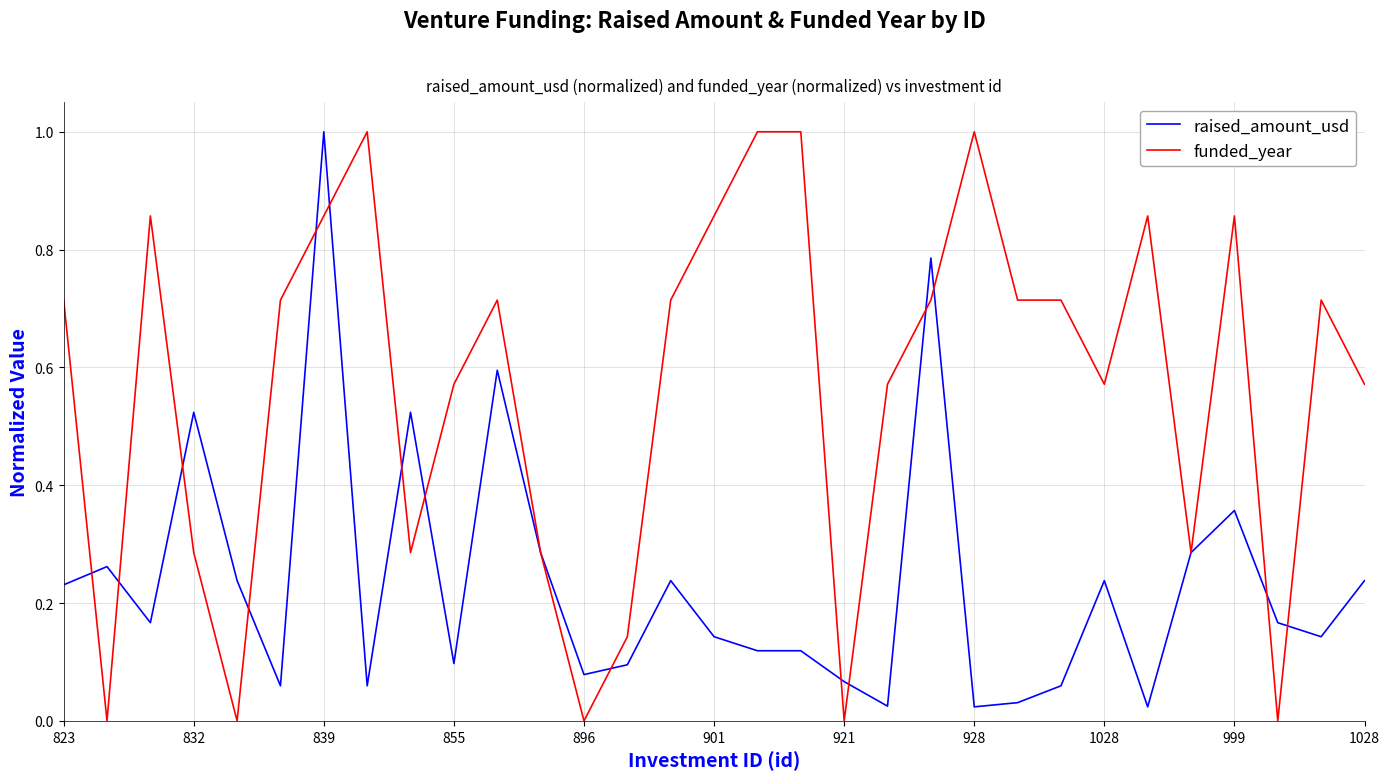

Which series has the largest range (max minus min)?

funded_year